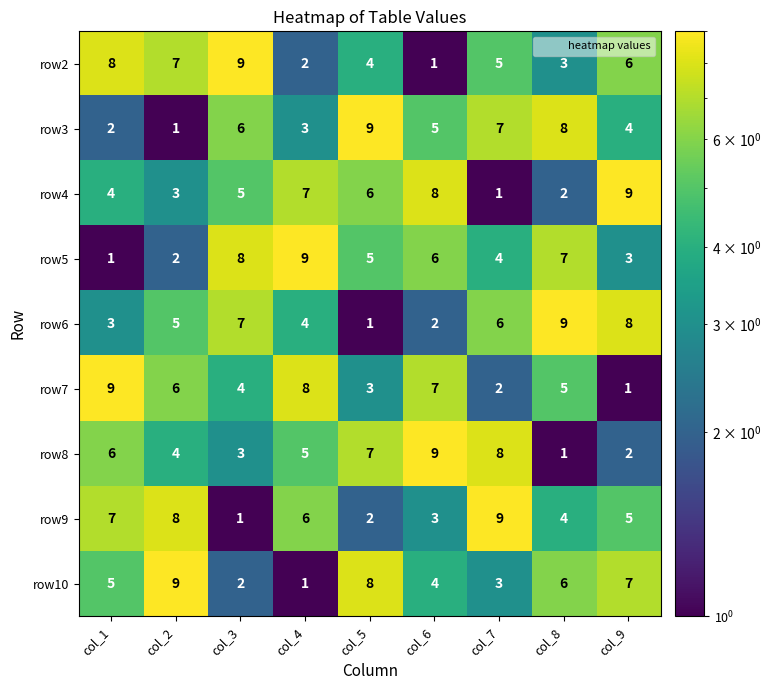

What is the approximate value of row2 at col_2?

7